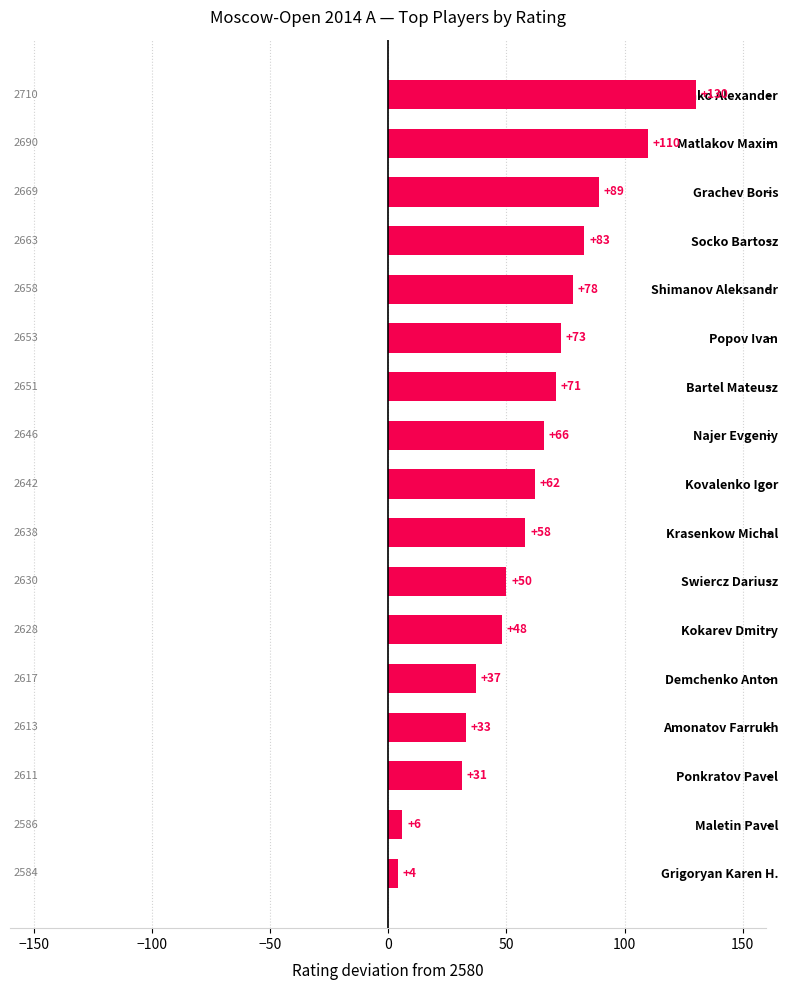

Between Maletin Pavel and Popov Ivan, which is larger?

Popov Ivan